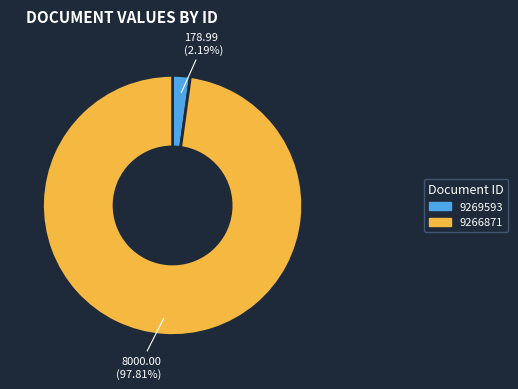

The 9269593 slice represents 12% of the pie. True or false?

False